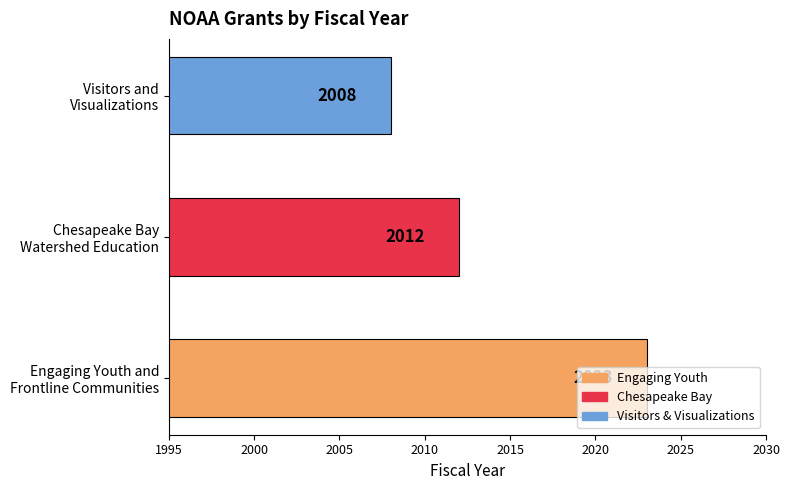

What is the sum of all values?

6043